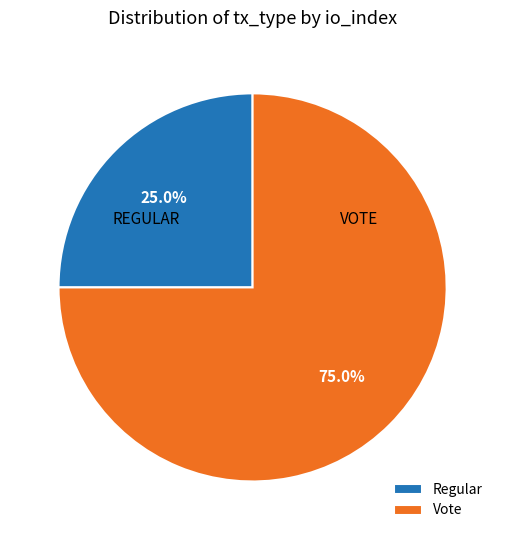

Rank the categories by value from highest to lowest.

Vote, Regular